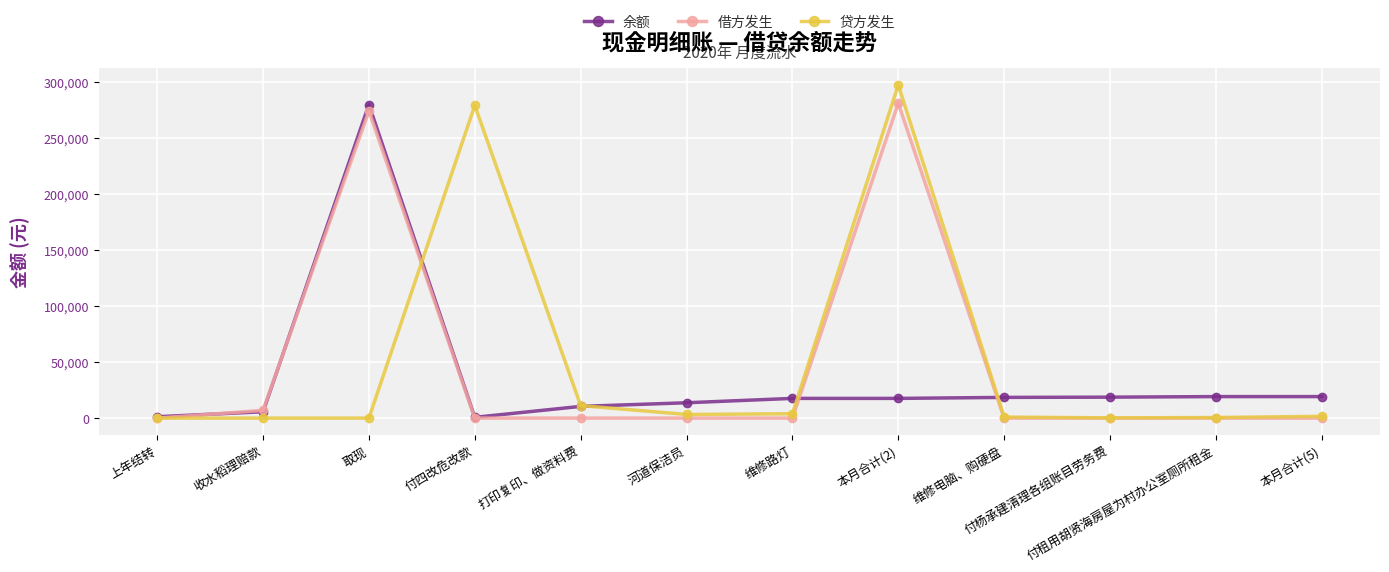

What is the total value across all series at 付四改危改款?

279683.1